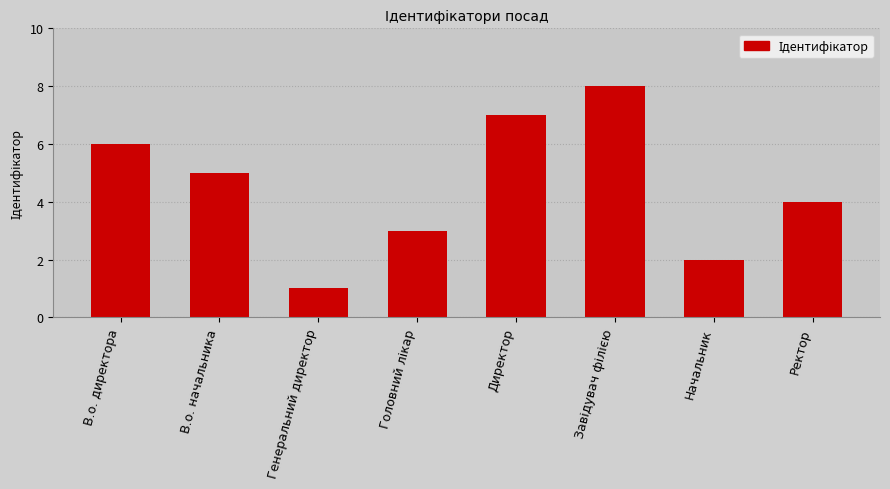

At which category does the chart reach its minimum across all series?

Генеральний директор